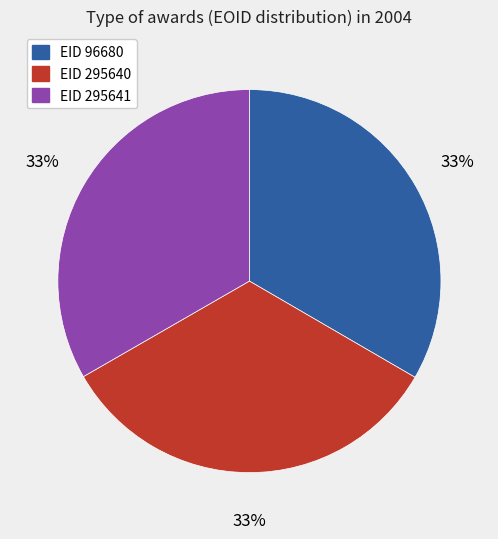

Is there a majority slice in this chart?

No